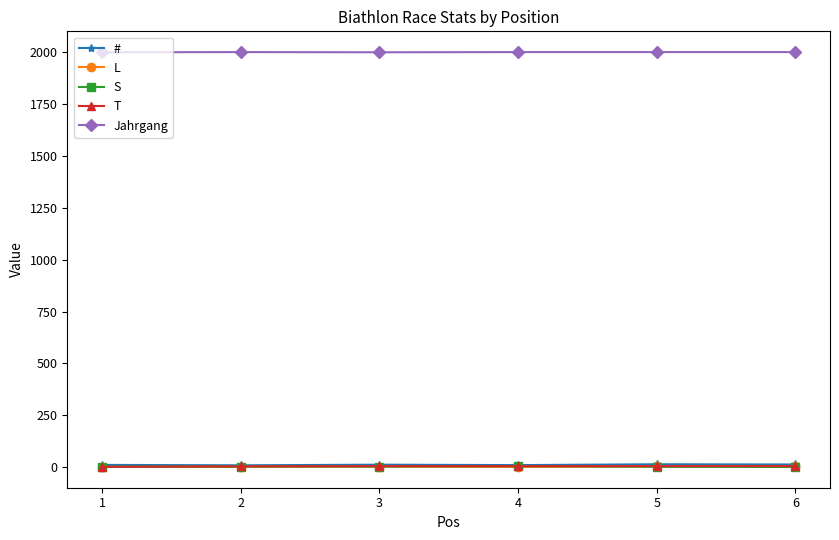

How many # values are between 9 and 12?

4